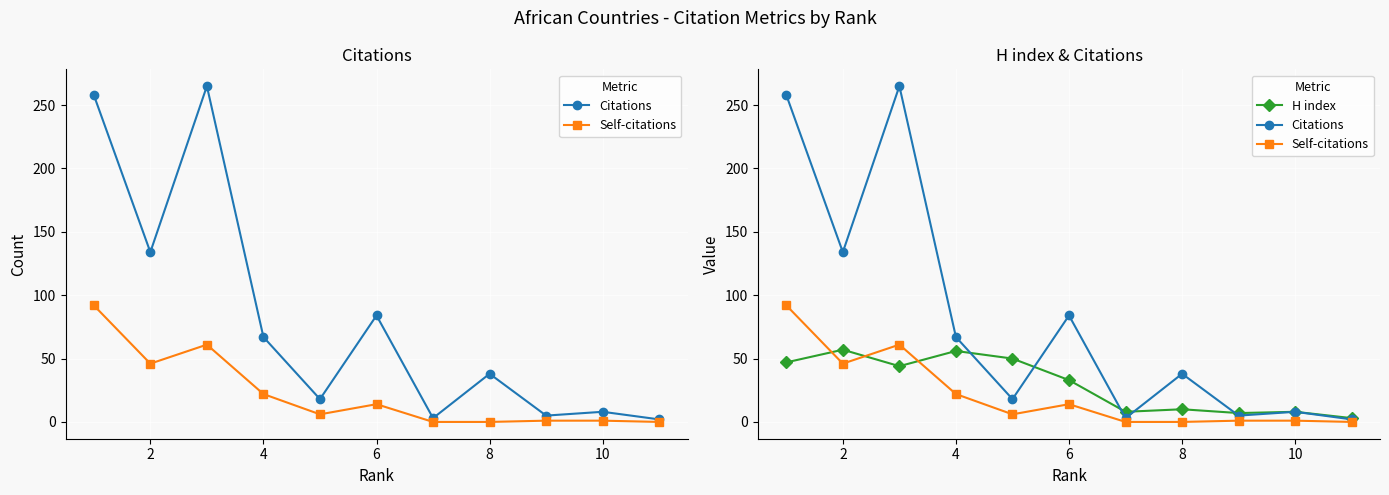

What is the difference between the second highest and minimum values in the H index series?

53